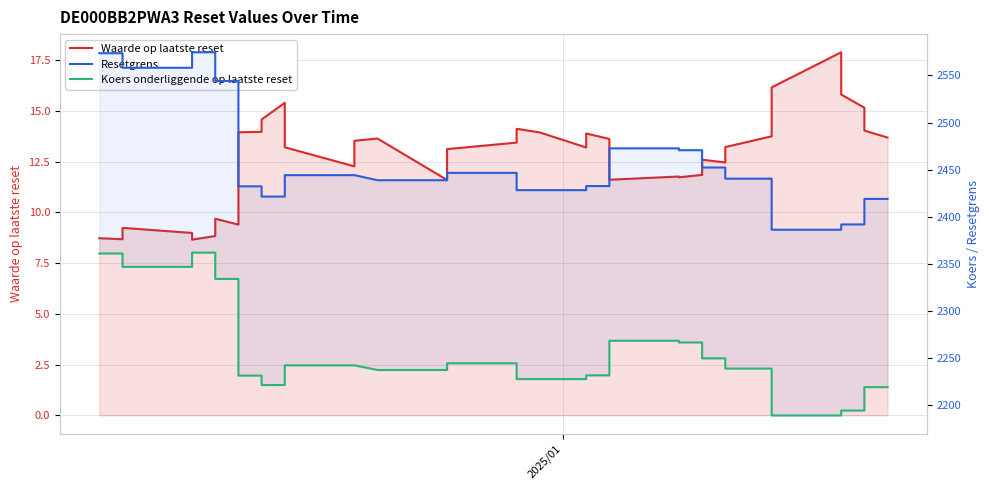

Which series has the largest total across all categories?

Resetgrens